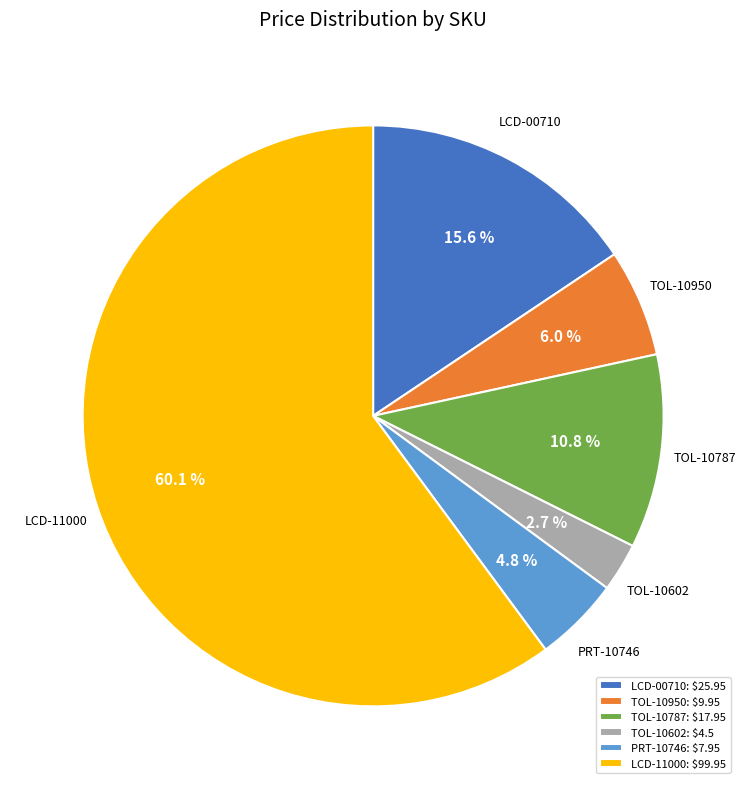

To the nearest percent, what portion does PRT-10746 represent?

5%